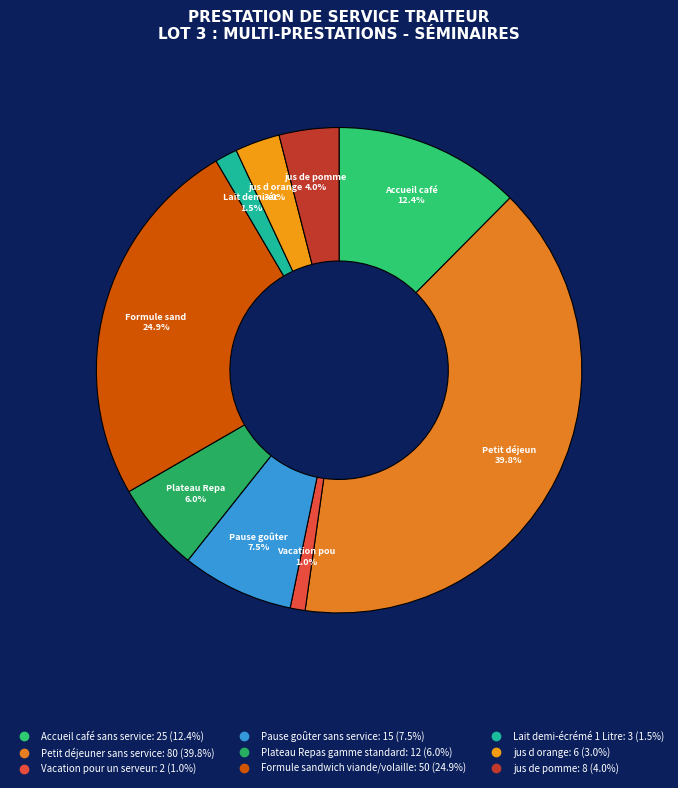

Is there a majority slice in this chart?

No